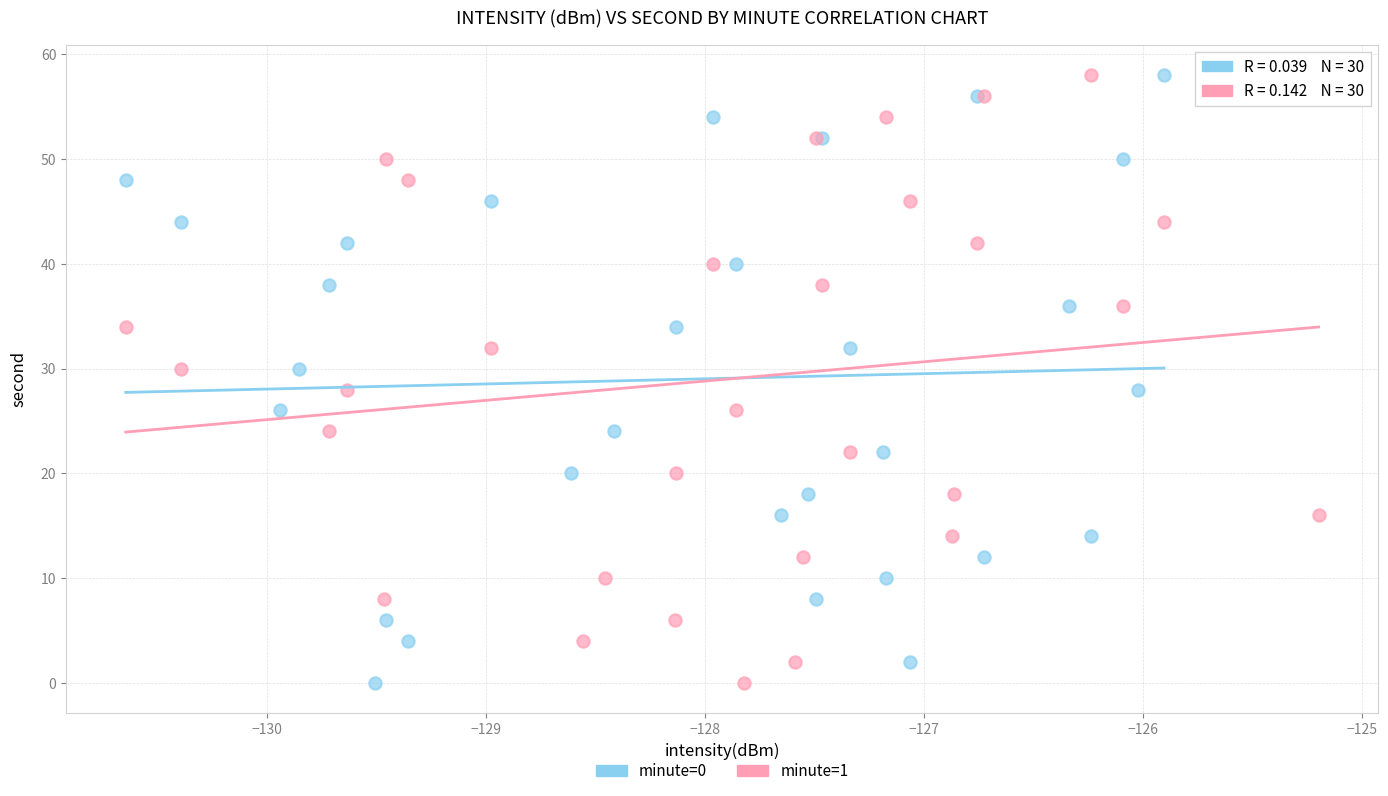

What are all the series names shown in the legend?

minute=0, minute=1